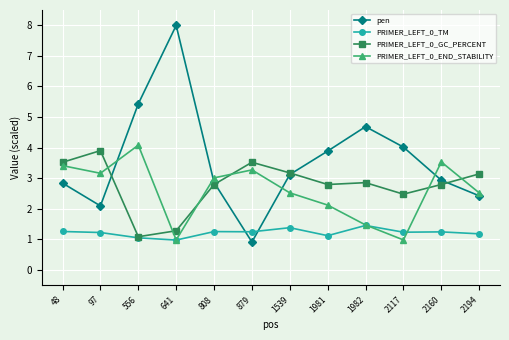

True or false: PRIMER_LEFT_0_END_STABILITY and pen intersect in this chart.

True